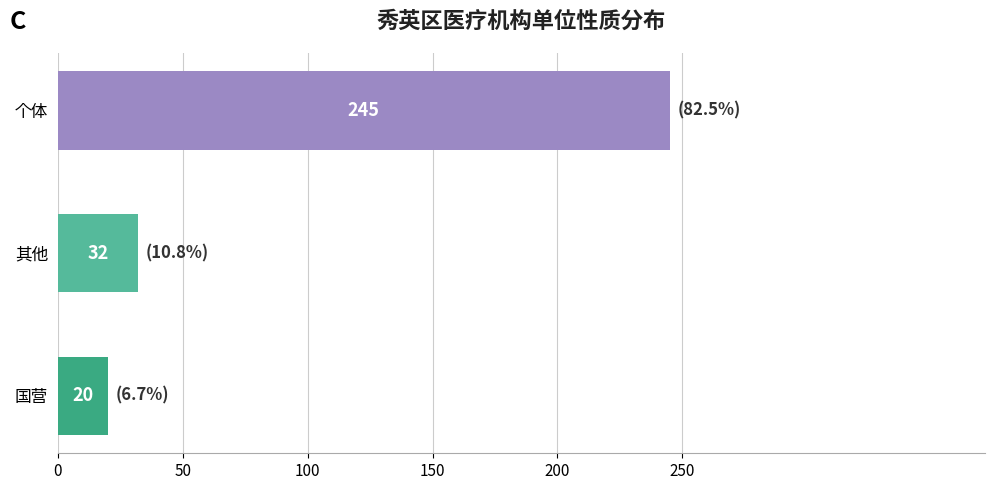

Reading top to bottom, transcribe all the data shown in this chart.

个体=245	其他=32	国营=20